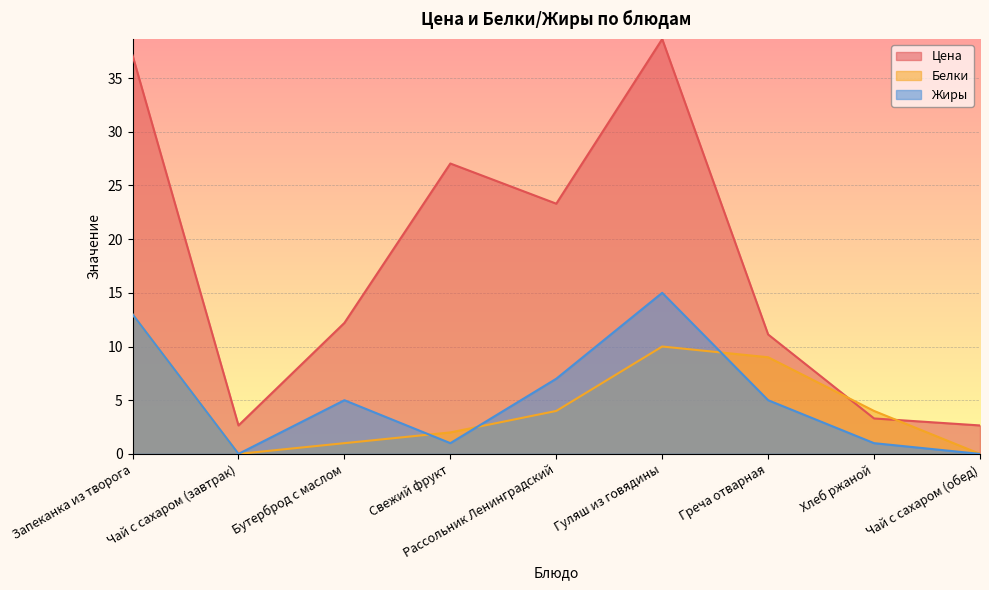

True or false: Белки and Цена intersect in this chart.

True